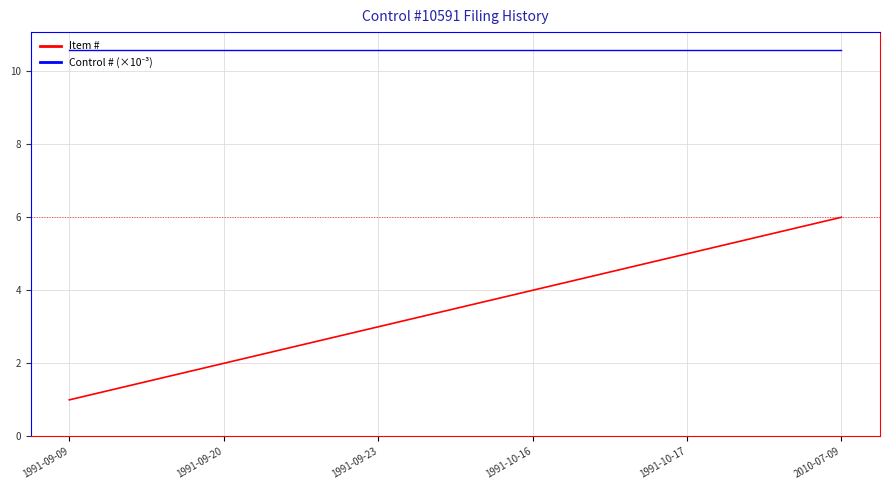

What is the total value across all series at 2010-07-09?

16.6